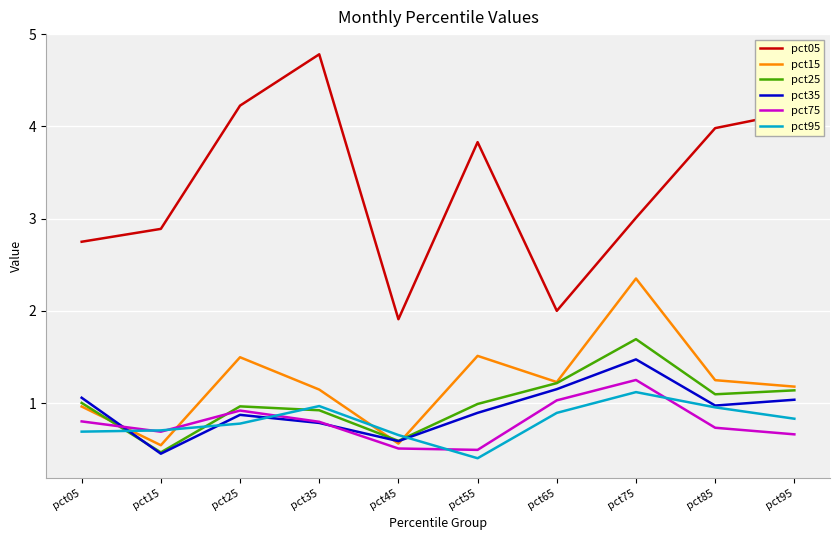

True or false: pct15 has more than 2 points higher than both neighbors.

True